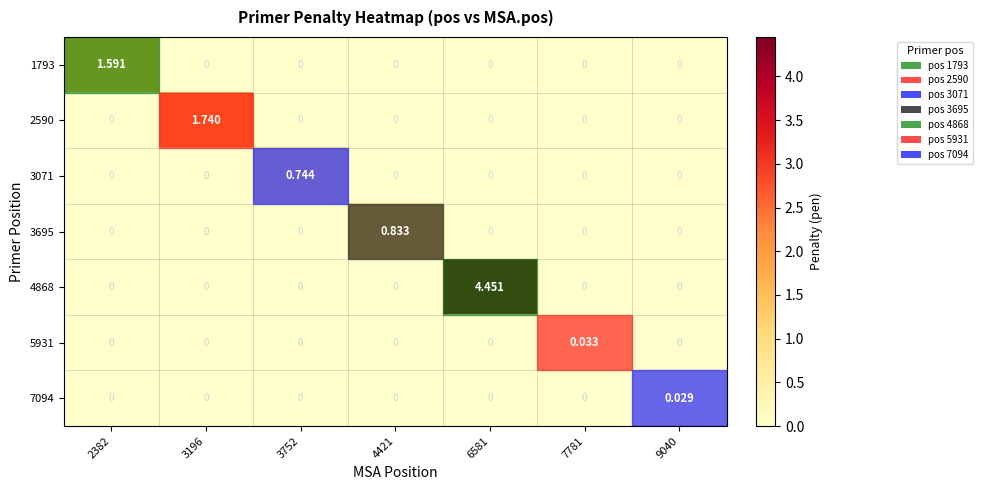

Reading right to left, extract all data points from this chart.

1793: 9040=0.0	7781=0.0	6581=0.0	4421=0.0	3752=0.0	3196=0.0	2382=1.6
2590: 9040=0.0	7781=0.0	6581=0.0	4421=0.0	3752=0.0	3196=1.7	2382=0.0
3071: 9040=0.0	7781=0.0	6581=0.0	4421=0.0	3752=0.7	3196=0.0	2382=0.0
3695: 9040=0.0	7781=0.0	6581=0.0	4421=0.8	3752=0.0	3196=0.0	2382=0.0
4868: 9040=0.0	7781=0.0	6581=4.5	4421=0.0	3752=0.0	3196=0.0	2382=0.0
5931: 9040=0.0	7781=0.0	6581=0.0	4421=0.0	3752=0.0	3196=0.0	2382=0.0
7094: 9040=0.0	7781=0.0	6581=0.0	4421=0.0	3752=0.0	3196=0.0	2382=0.0